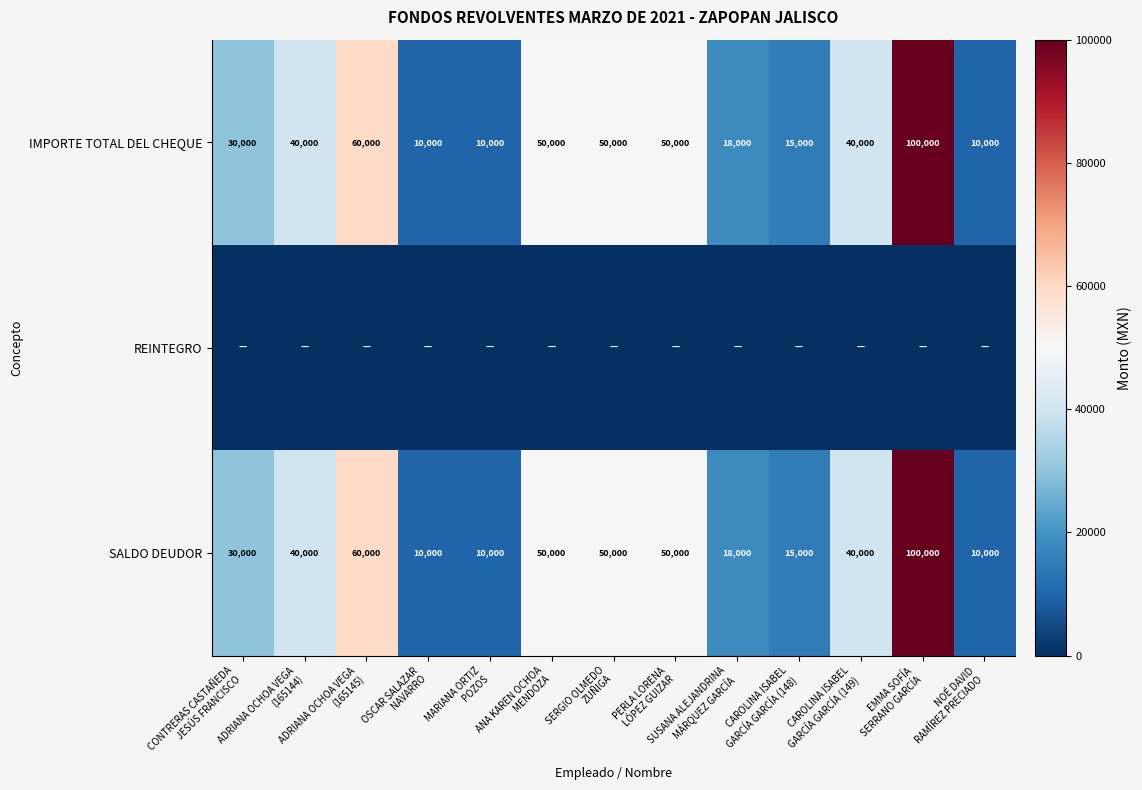

At which category does the chart reach its peak across all series?

EMMA SOFÍA
SERRANO GARCÍA